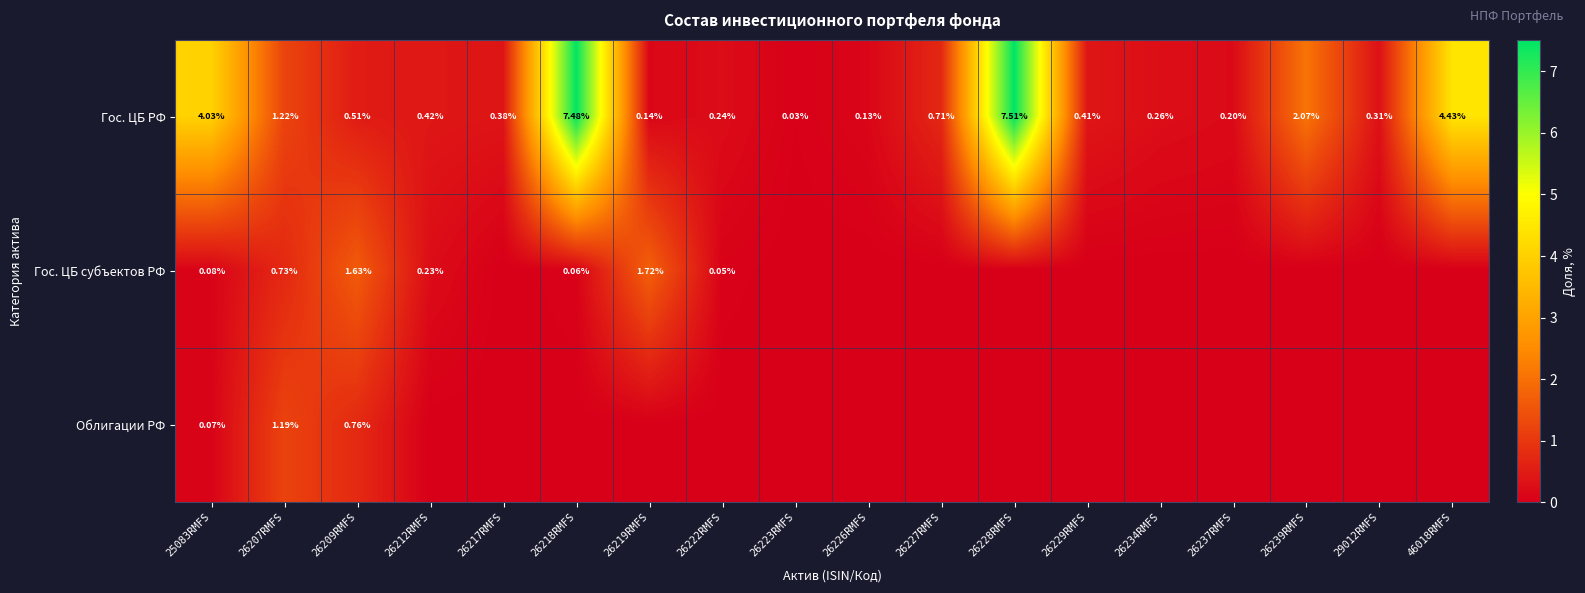

True or false: Облигации РФ has a value of -0.5 at 29012RMFS.

False